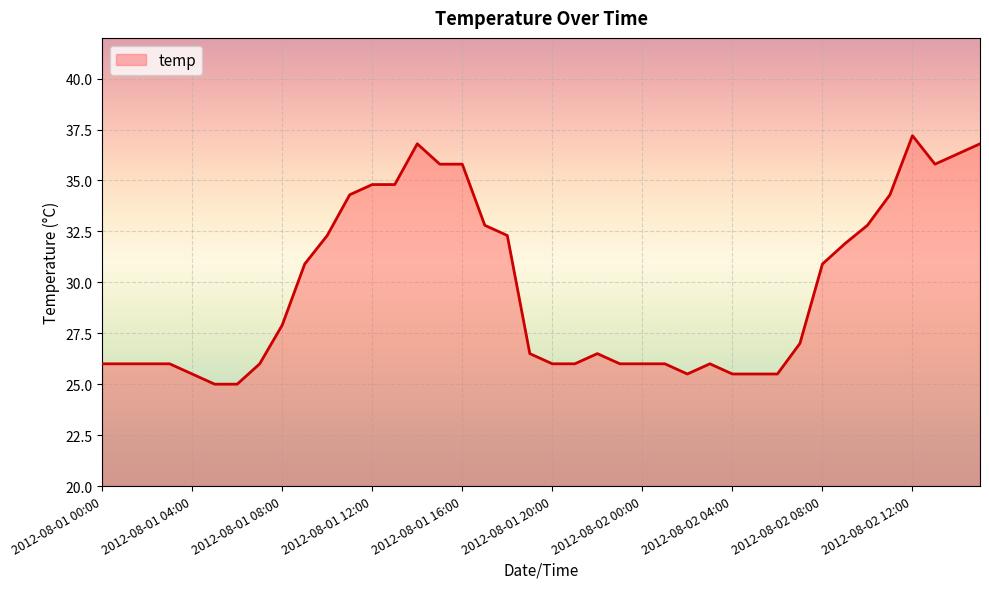

What is the difference between the maximum and minimum values?

12.2